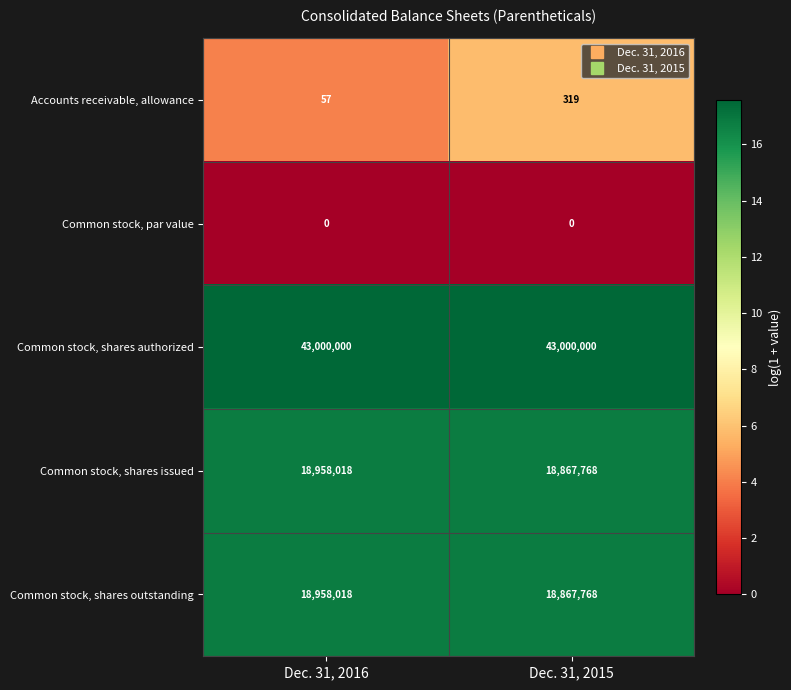

Reading right to left, transcribe all the data shown in this chart.

Accounts receivable, allowance: 319	57
Common stock, par value: 0	0
Common stock, shares authorized: 43000000	43000000
Common stock, shares issued: 18867768	18958018
Common stock, shares outstanding: 18867768	18958018